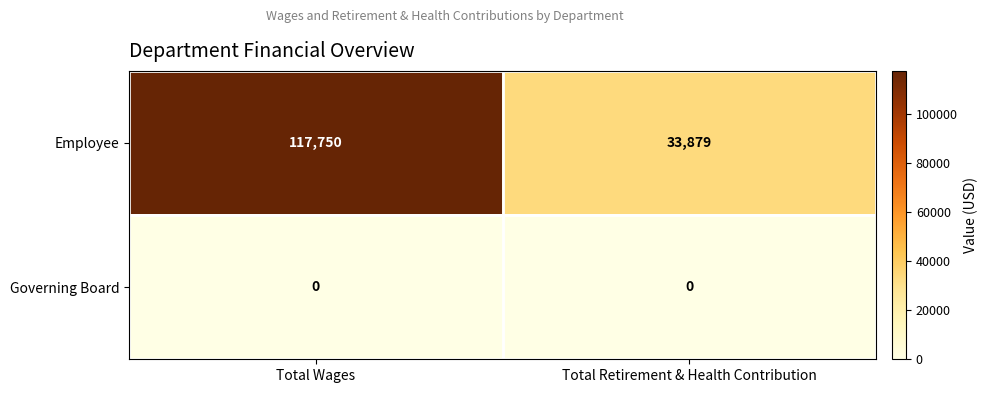

Is it true that Employee equals 117750 at Total Wages?

True